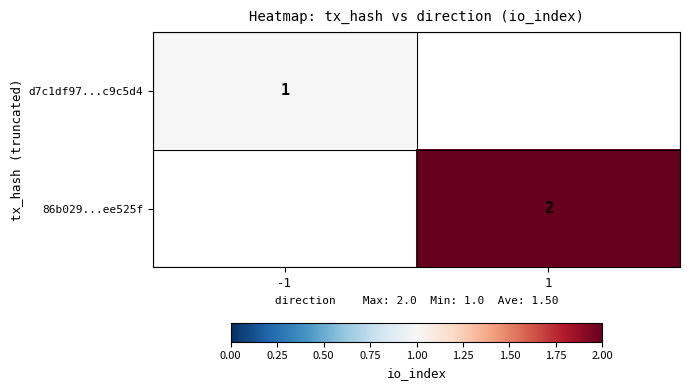

The 86b029...ee525f series shows 2 at 1. True or false?

True